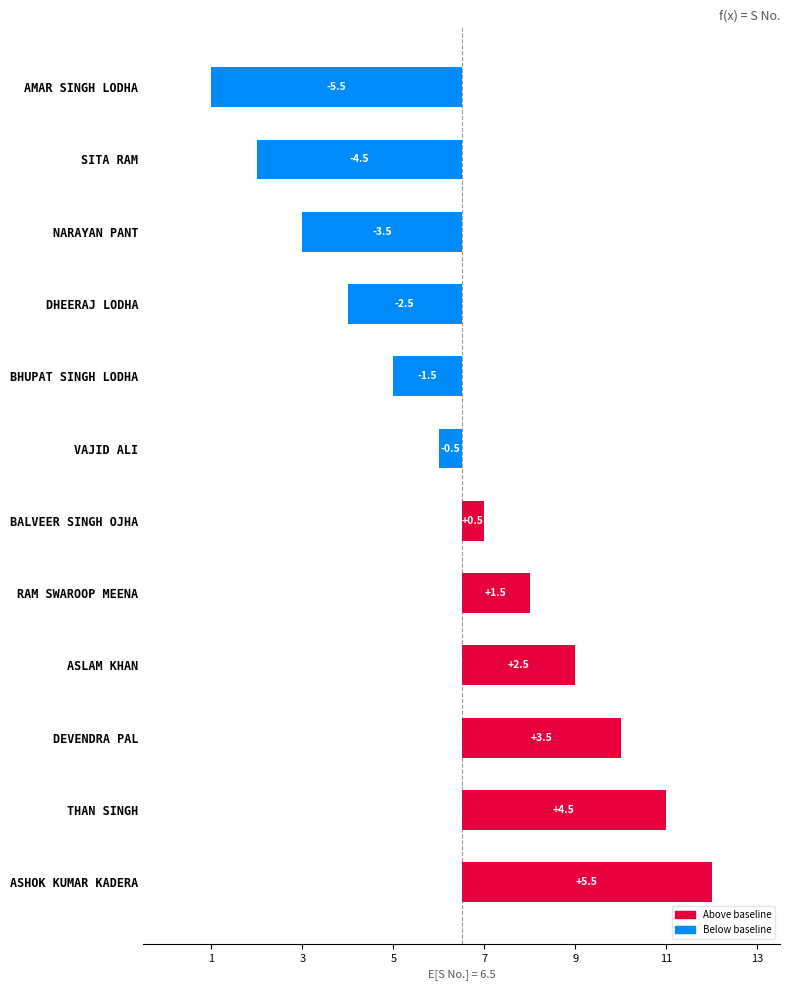

How many data points does each series have?

12